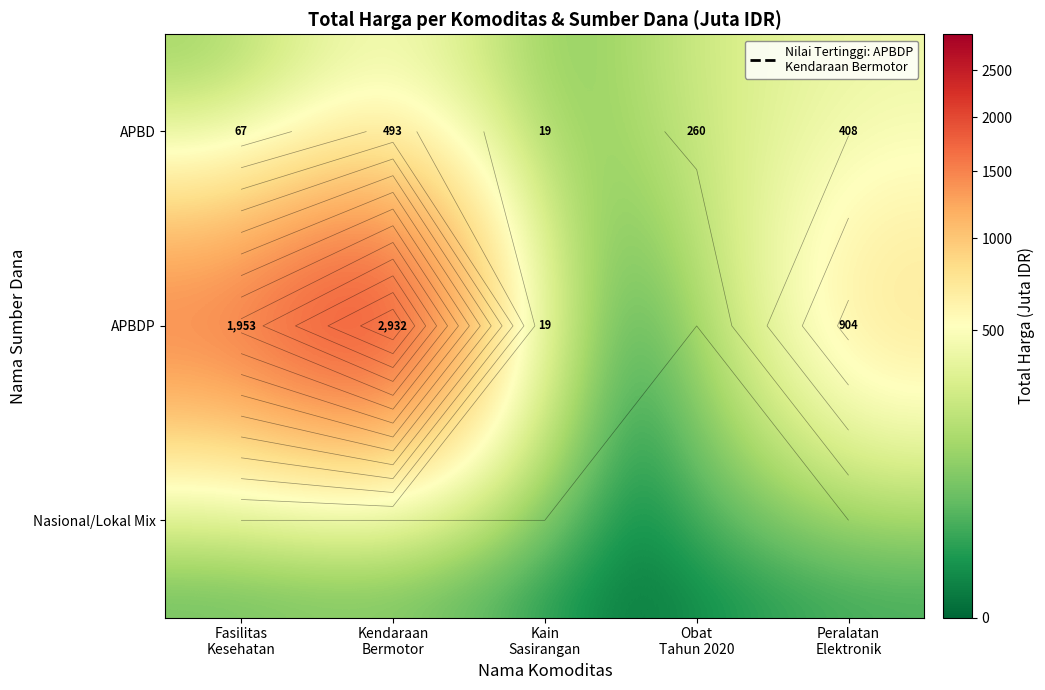

How many values in the APBD series exceed 260?

3